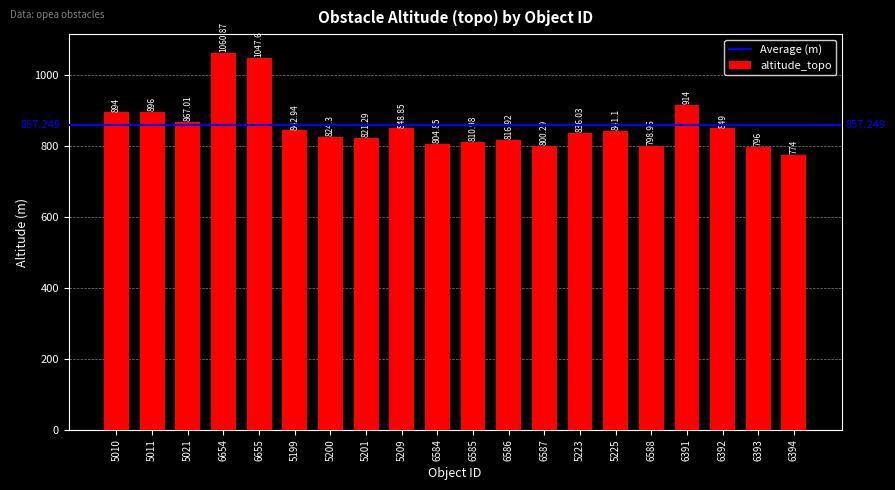

Rank the categories by value from highest to lowest.

6654, 6655, 6391, 5011, 5010, 5021, 6392, 5209, 5199, 5225, 5223, 5200, 5201, 6586, 6585, 6584, 6587, 6588, 6393, 6394